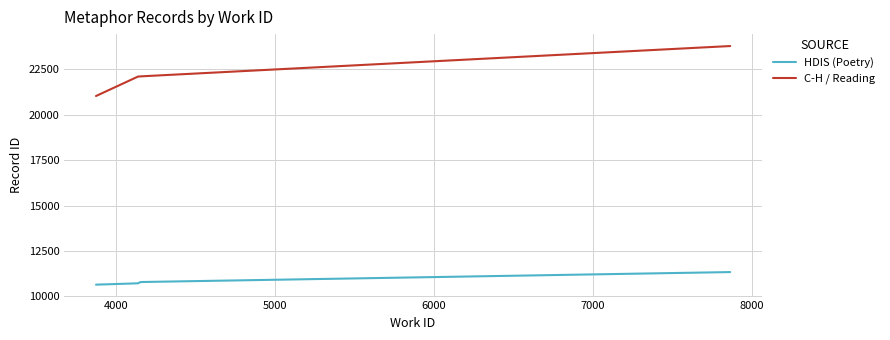

What is the difference between the maximum and minimum values in the HDIS (Poetry) series?

692